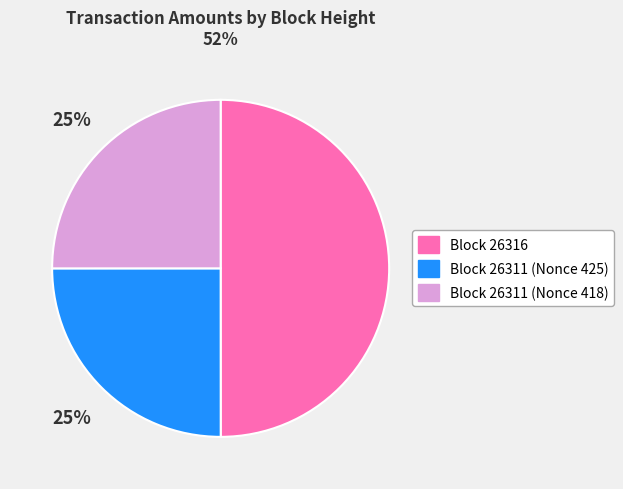

Count the number of slices in the pie.

3